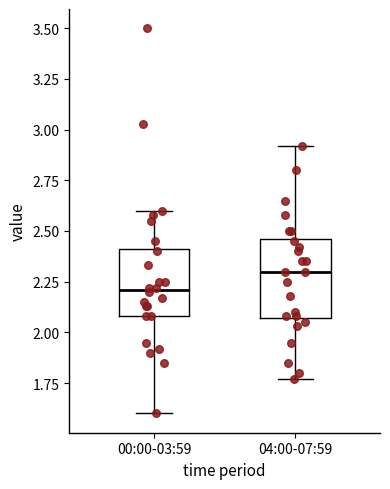

Reading left to right, read every box against the y-axis: the position of its median line, the range the box covers, and the ends of its whiskers. The values are not printed on the chart, so give them approximately, as read against the axis.

00:00-03:59: median 2.20, box 2.10 to 2.40, whiskers 1.60 to 2.60
04:00-07:59: median 2.30, box 2.05 to 2.45, whiskers 1.75 to 2.90